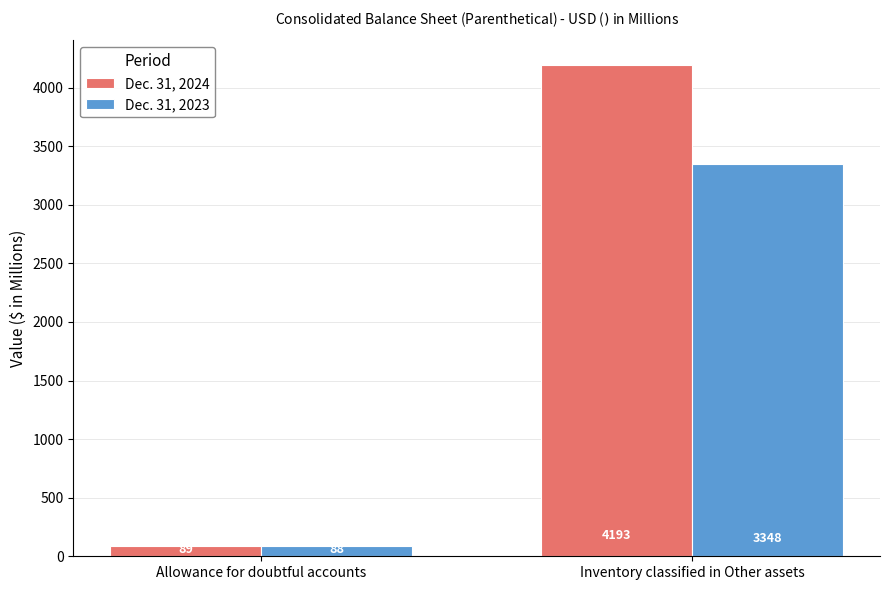

At which label is Dec. 31, 2024 closest to 2141?

Allowance for doubtful accounts